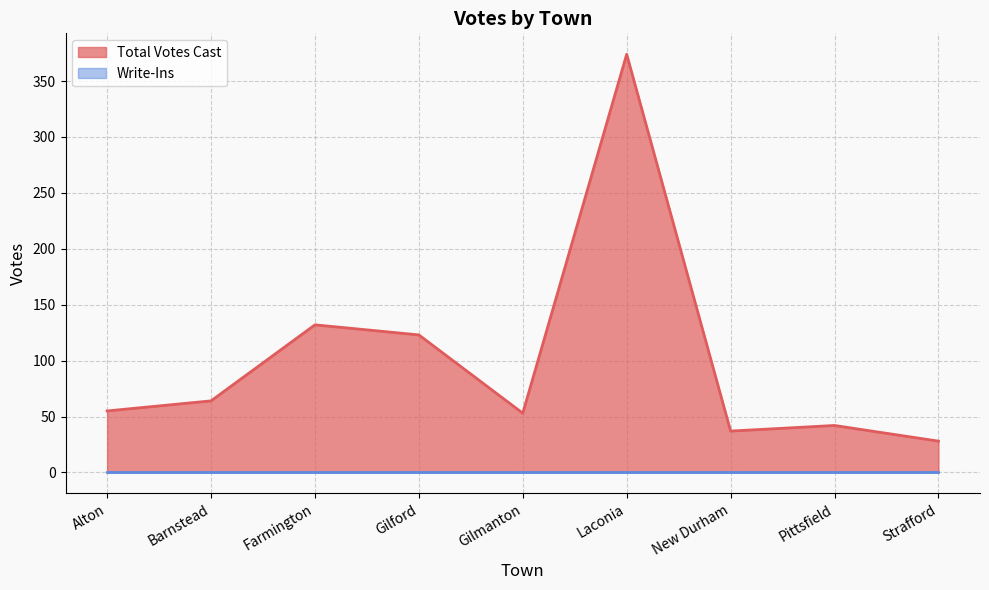

What is the change in value from Gilmanton to Pittsfield?

-11